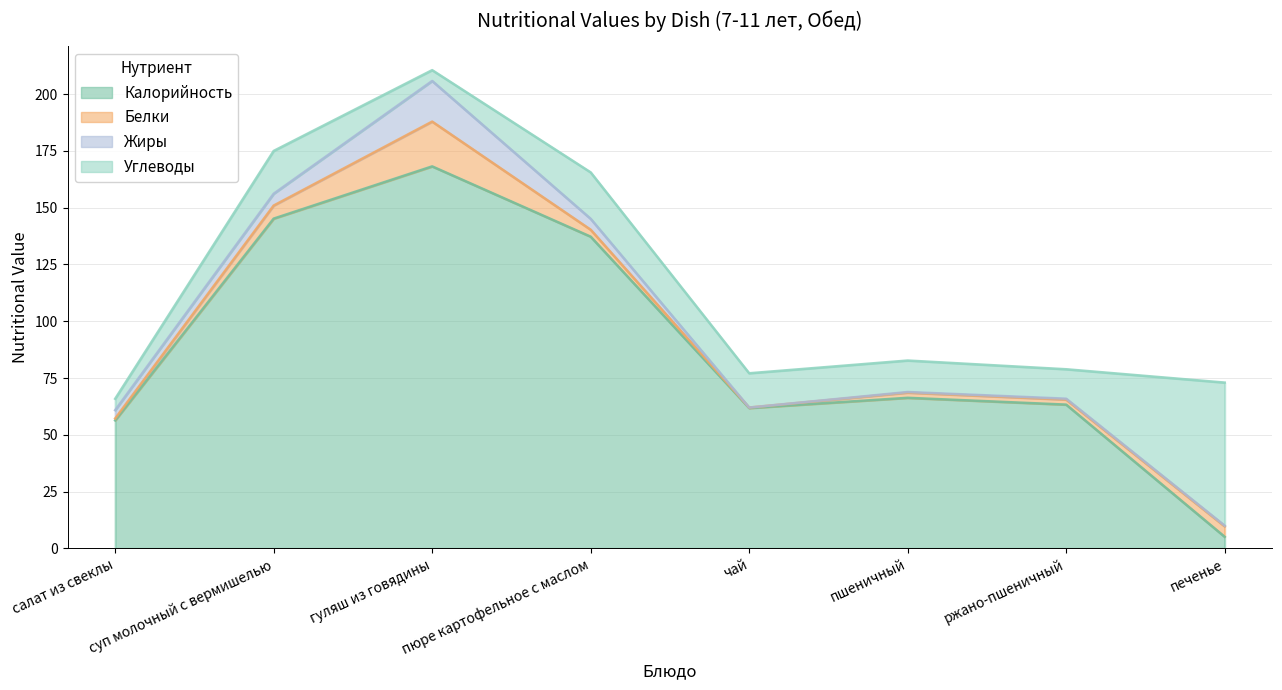

In Углеводы, how many points are higher than both neighbors (excluding endpoints)?

2